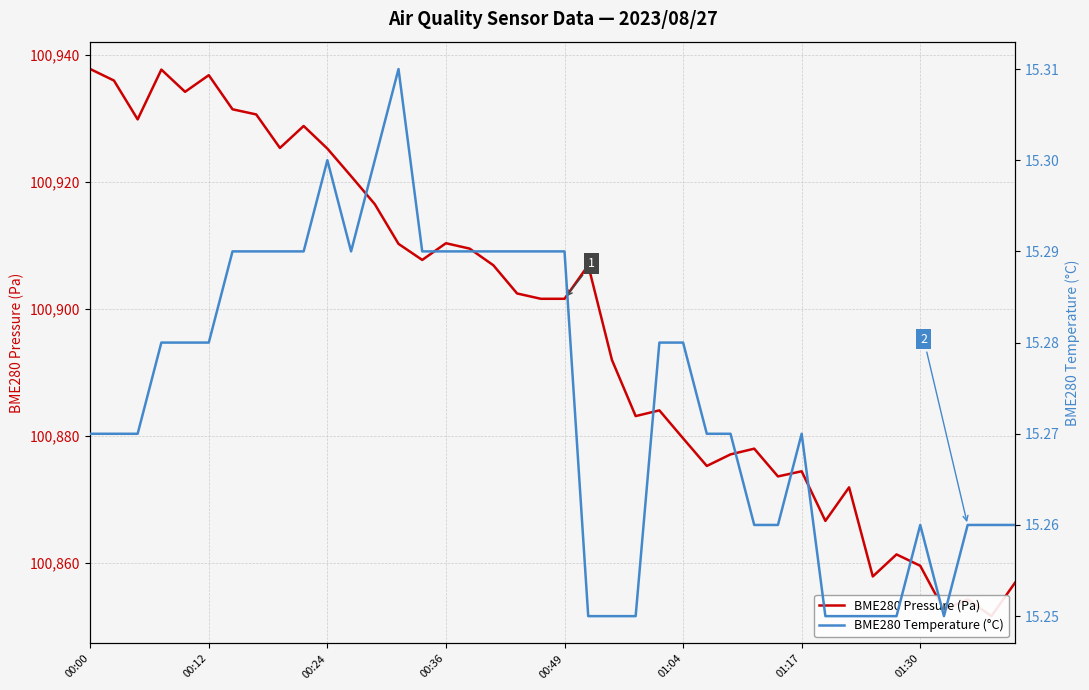

List the series in order of their peak value, lowest first.

BME280 Temperature (°C), BME280 Pressure (Pa)